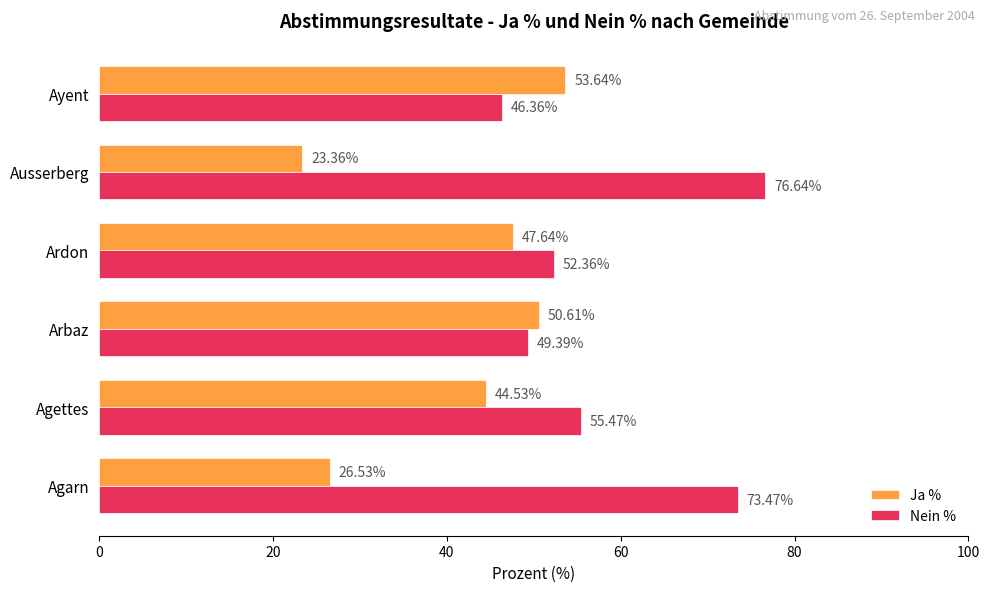

List the series in order of their peak value, lowest first.

Ja %, Nein %